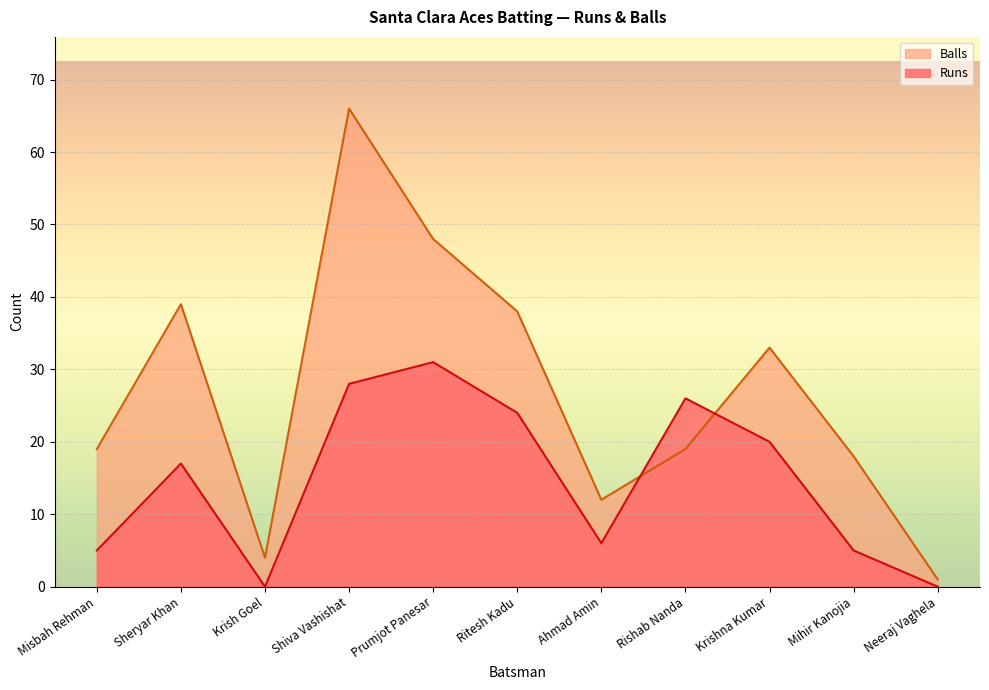

Does the chart display data point markers on the line(s)?

No